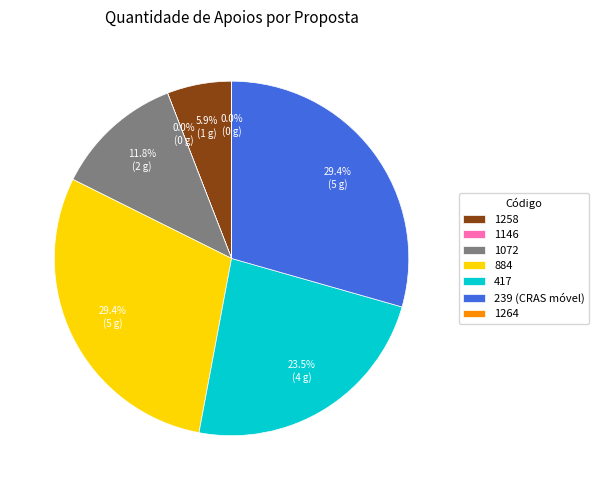

The 417 slice represents 34% of the pie. True or false?

False